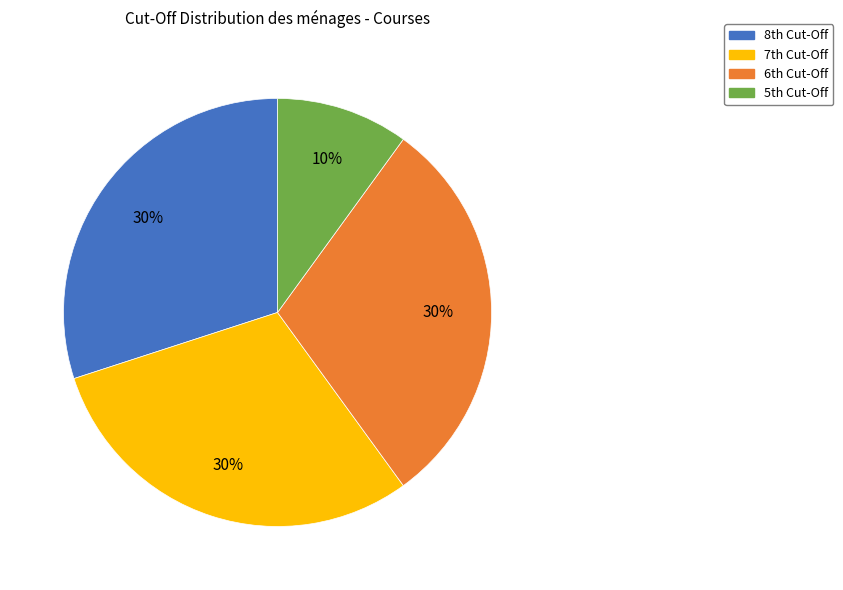

How many slices are in this pie chart?

4